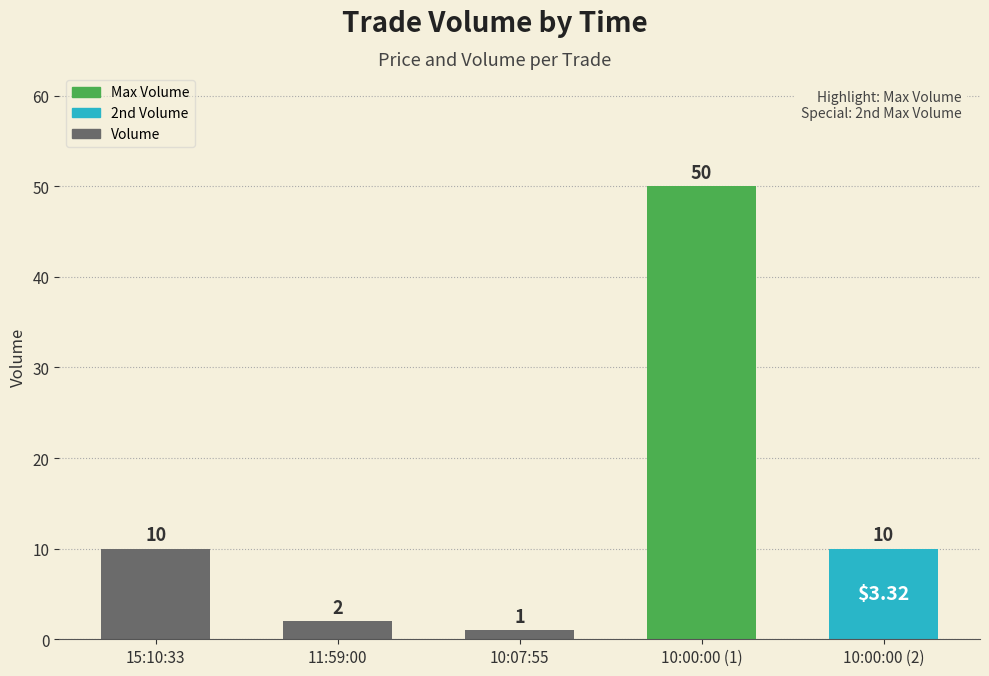

What is the difference between the maximum and minimum values?

49